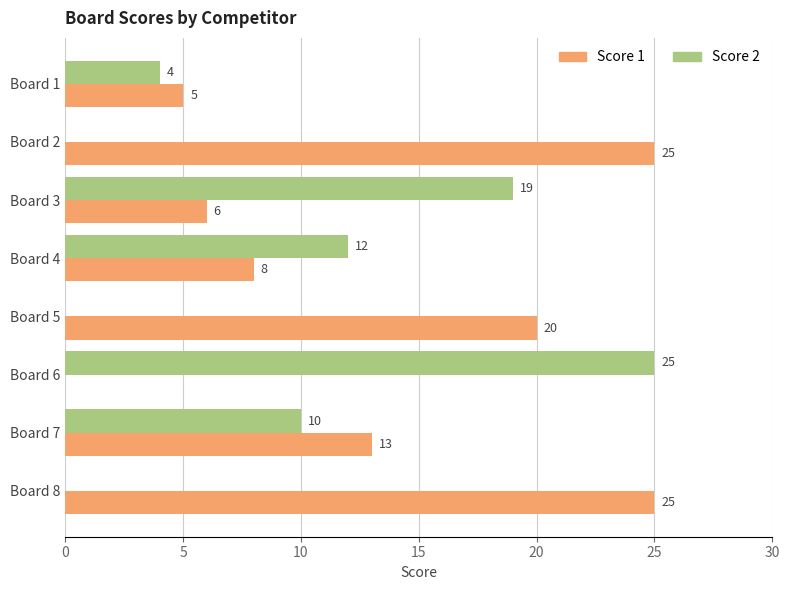

At which label is Score 1 closest to 12?

Board 7